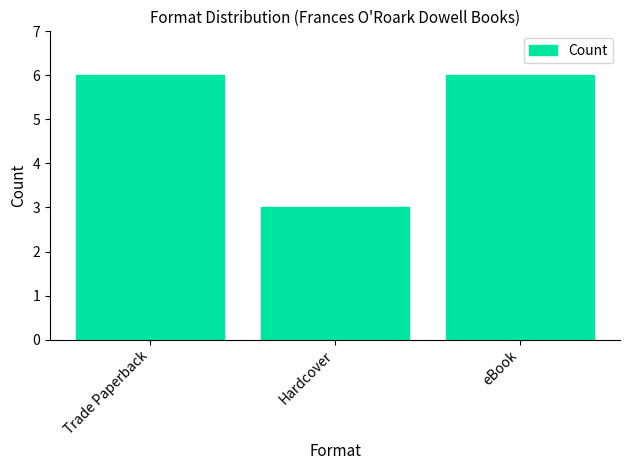

Count the values in the range 3 to 6.

3